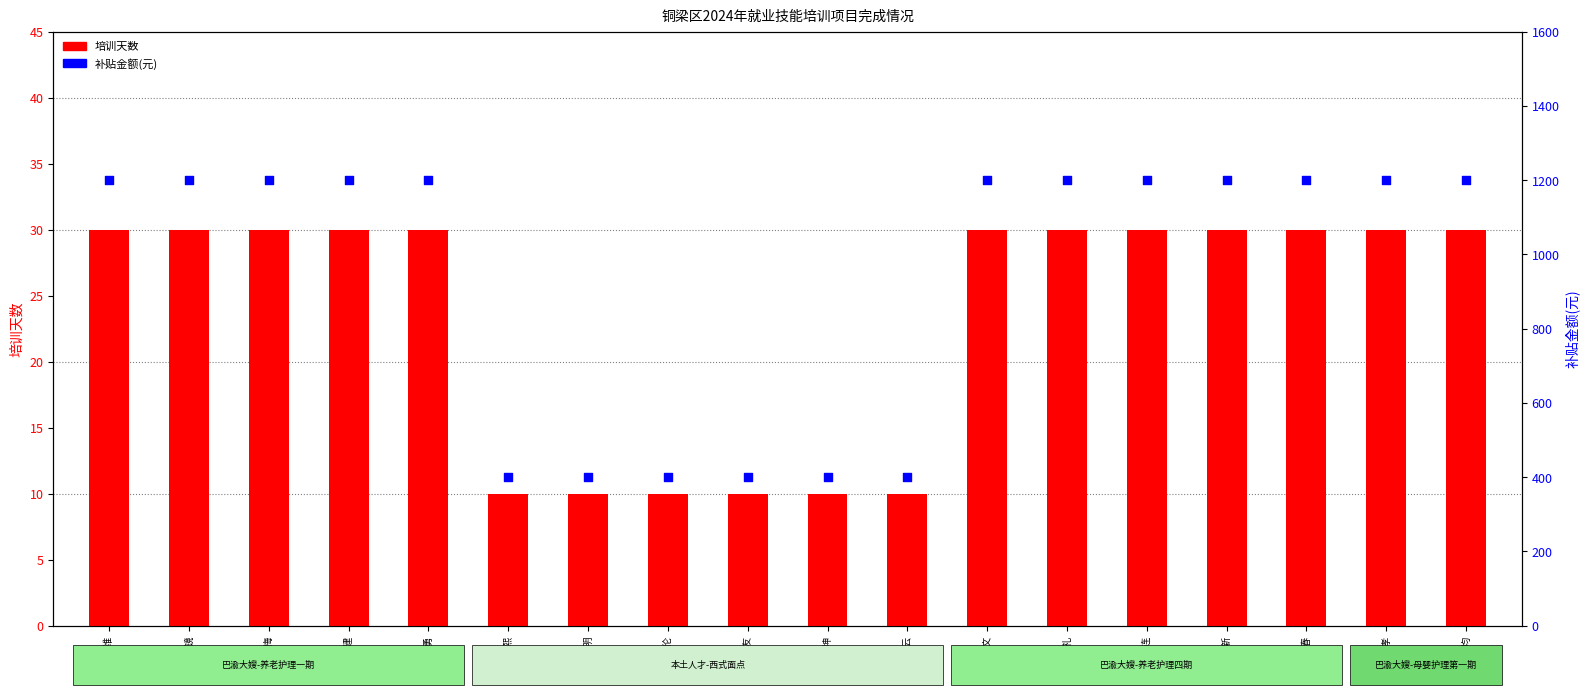

Which series has the largest total across all categories?

补贴金额(元)